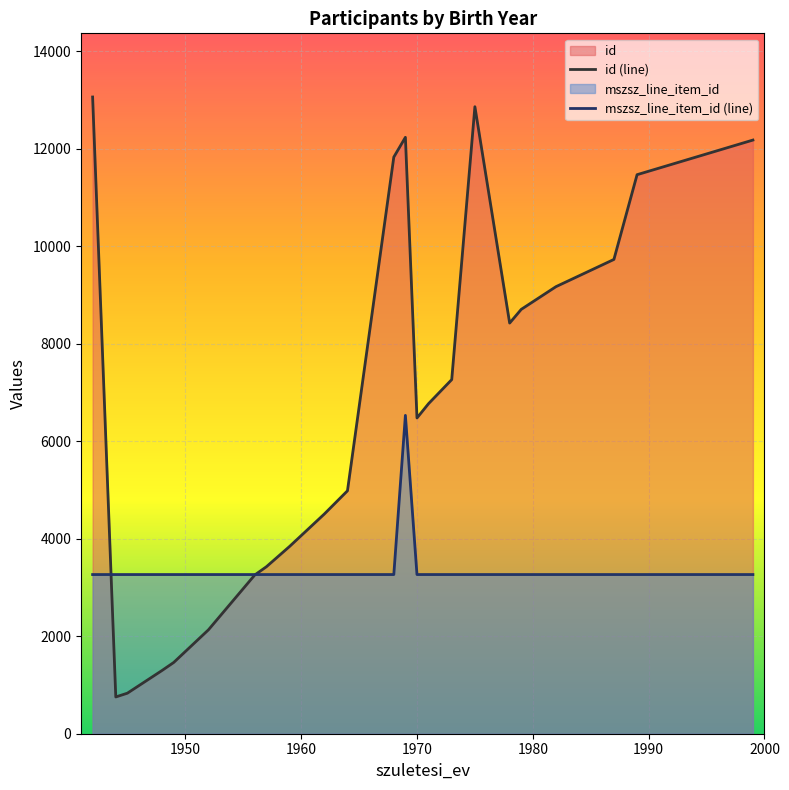

Which series has the widest spread of values?

id (line)